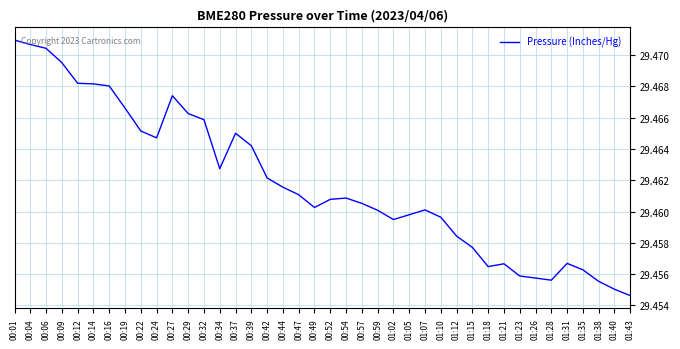

At which label is the value closest to 29?

01:43